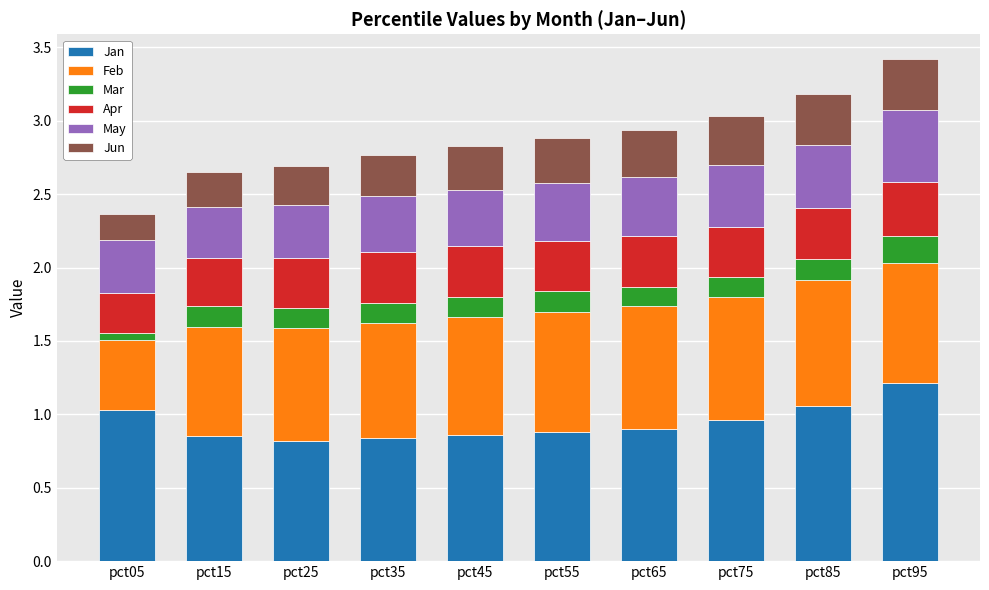

Is it true that Jan equals 0.8 at pct35?

True